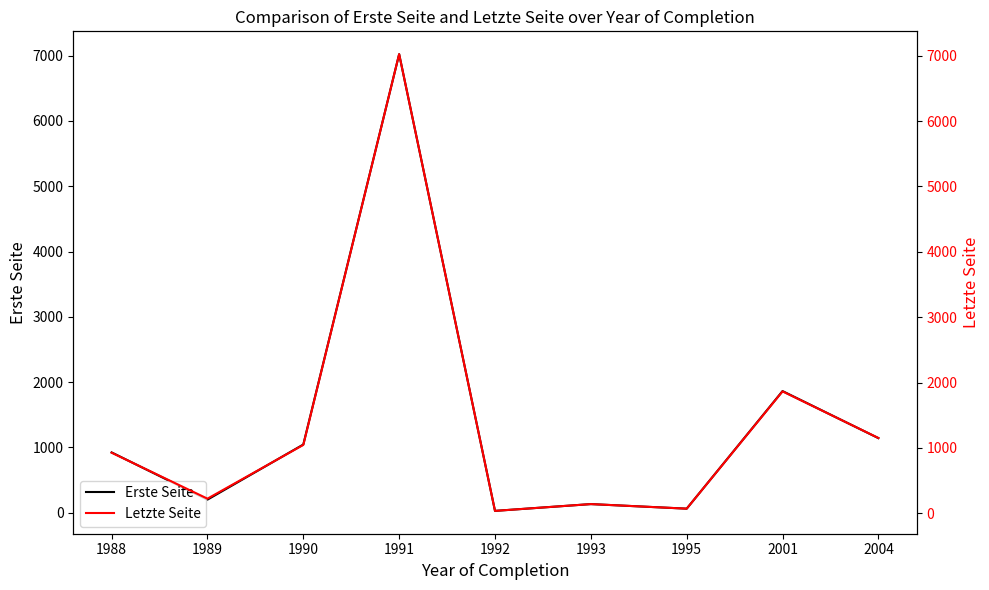

In Erste Seite, how many points are lower than both neighbors (excluding endpoints)?

3